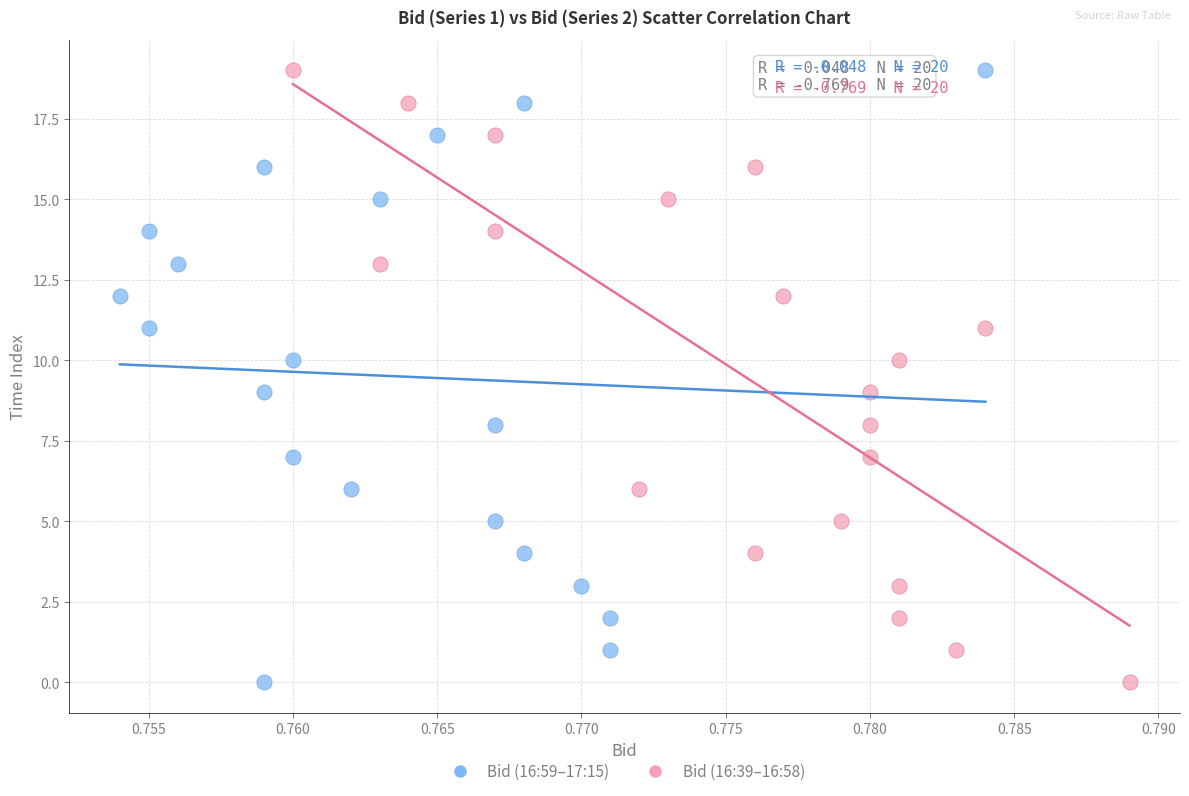

What are all the series names shown in the legend?

Bid (16:59–17:15), Bid (16:39–16:58)